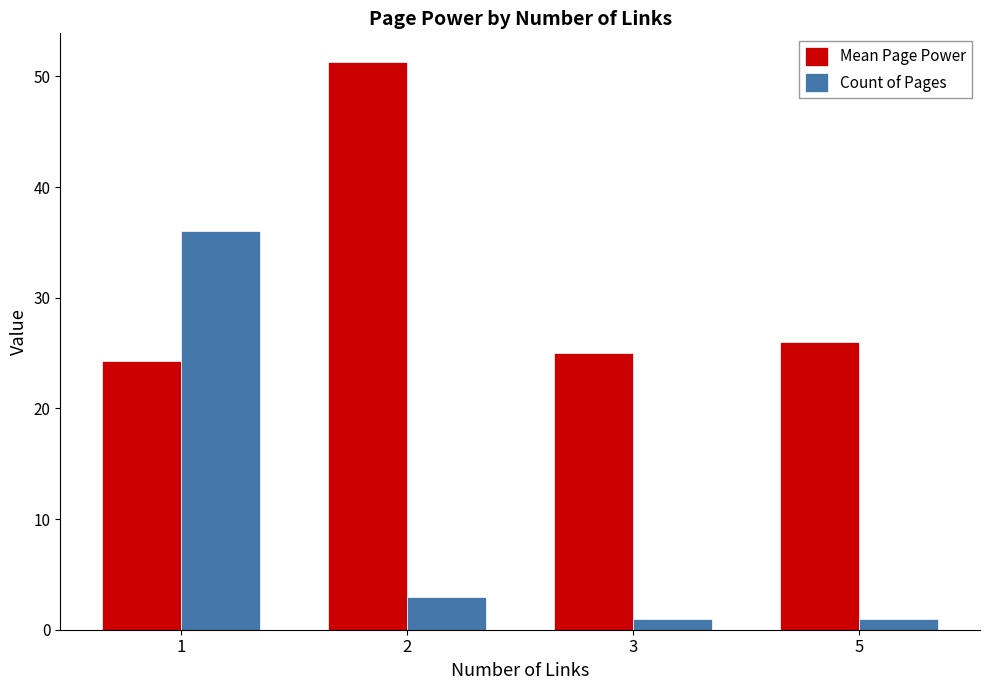

How many distinct data groups are displayed?

2